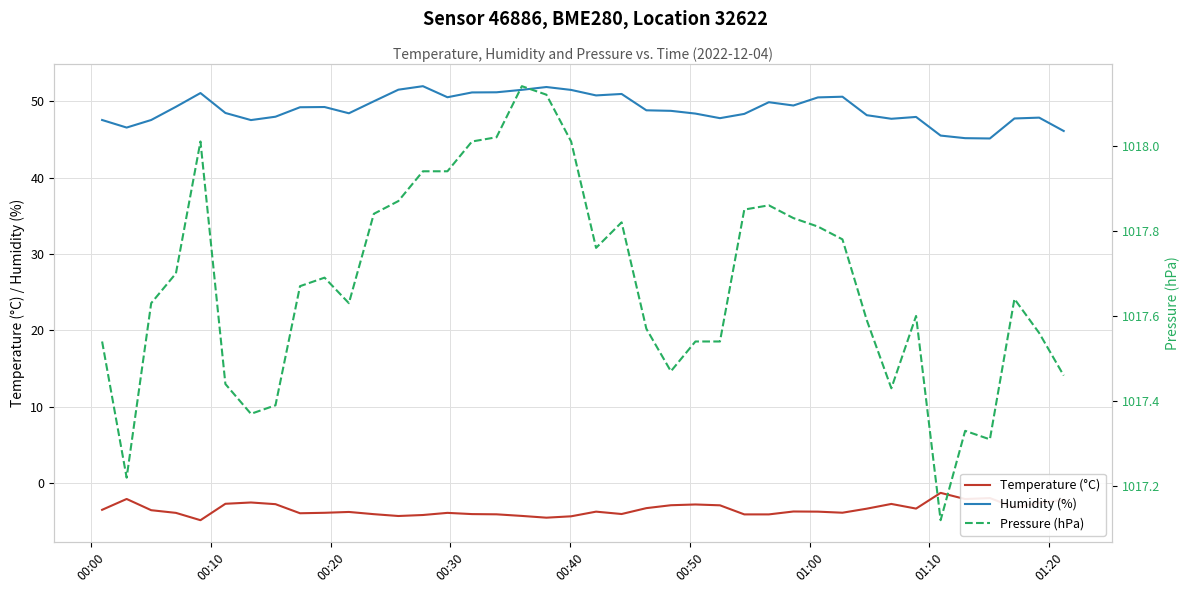

What is the highest value of the Temperature (°C) series?

-1.3